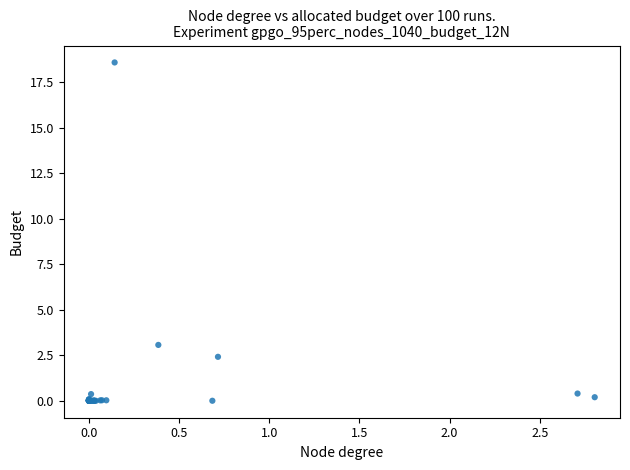

What Y value in the scatter plot is closest to 9?

3.1